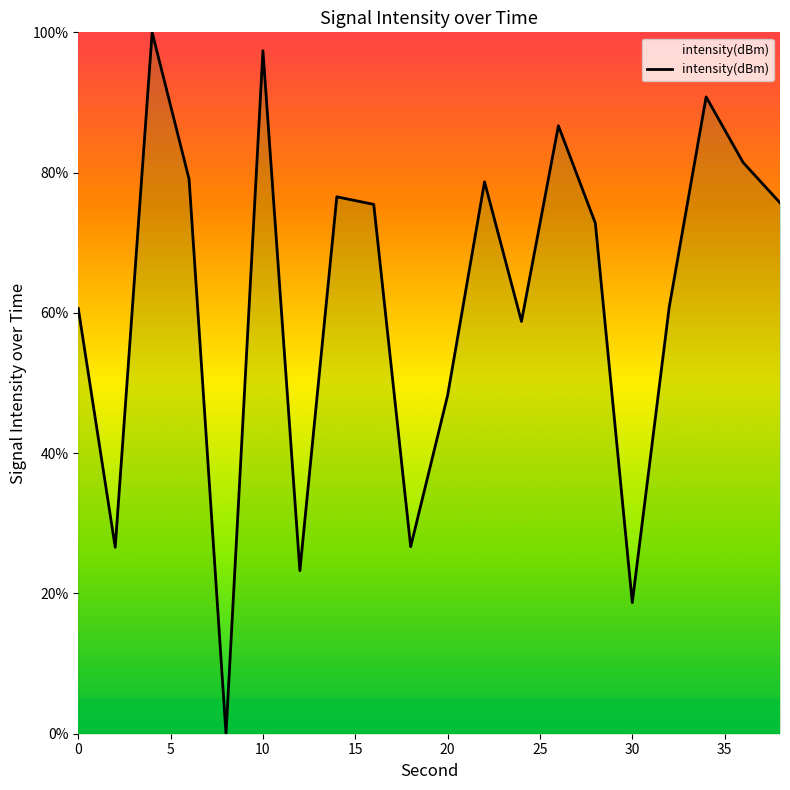

What is the difference between the maximum and minimum values?

100.0